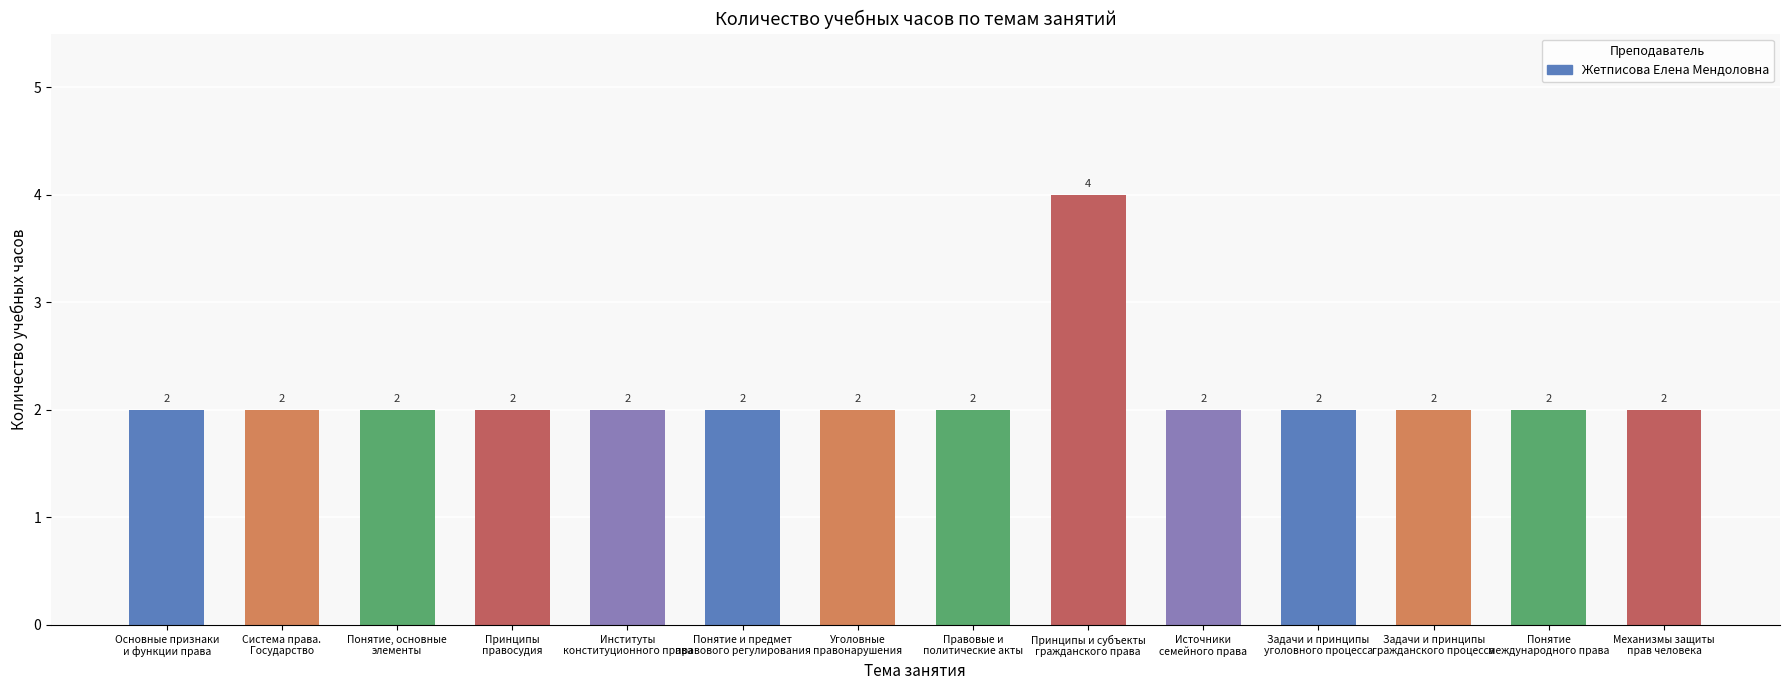

Does the chart contain stacked bars?

No